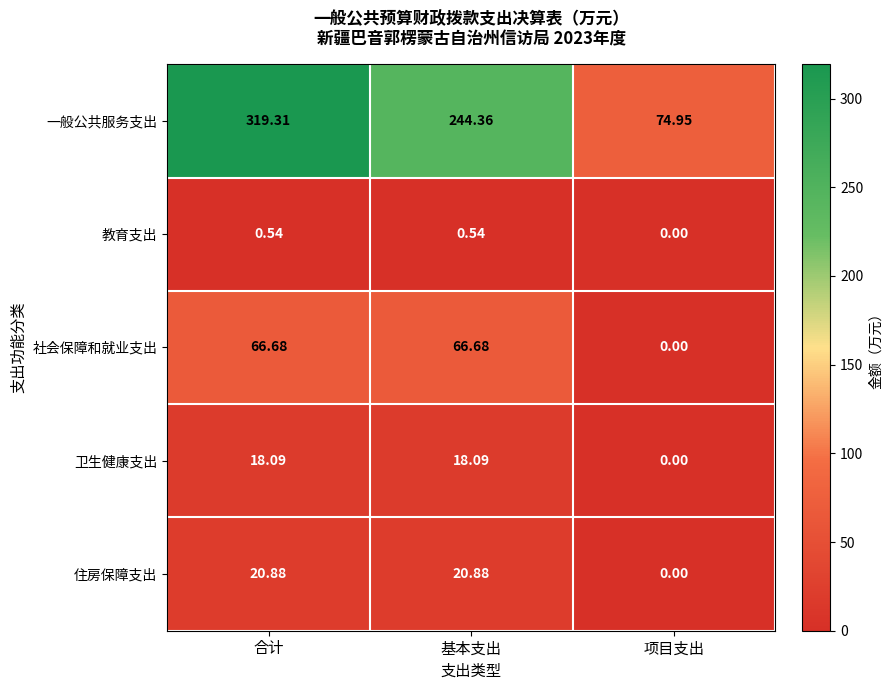

Which series has the largest total across all categories?

一般公共服务支出